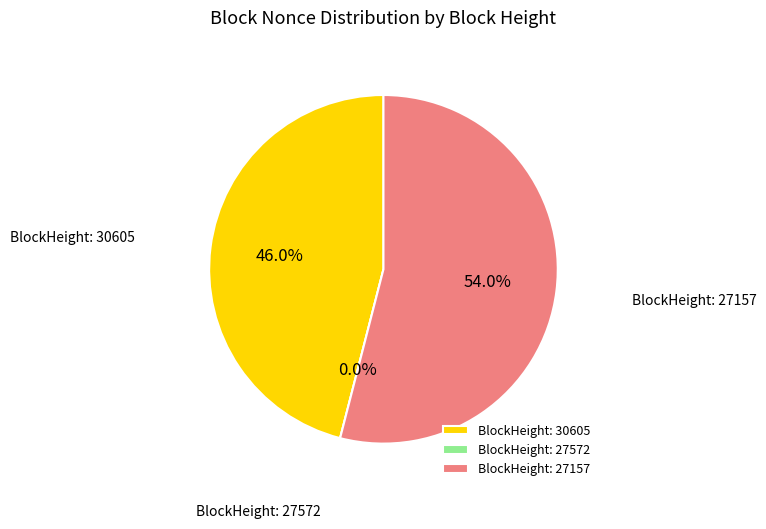

Is the sum of 27157 and 30605 greater than half?

Yes